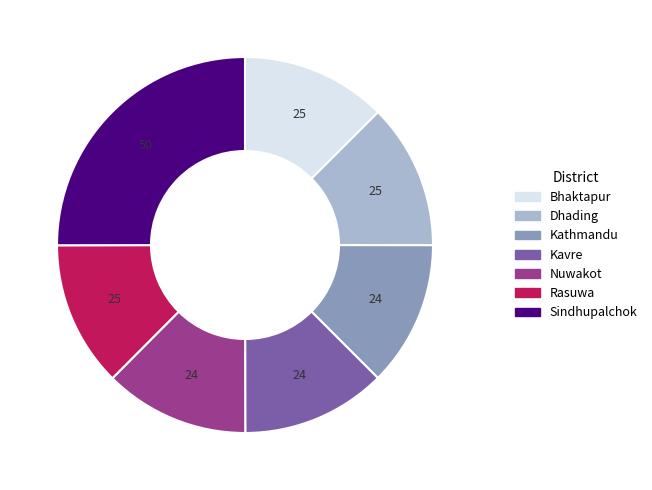

Do Nuwakot and Kathmandu together represent more than half of the pie?

No